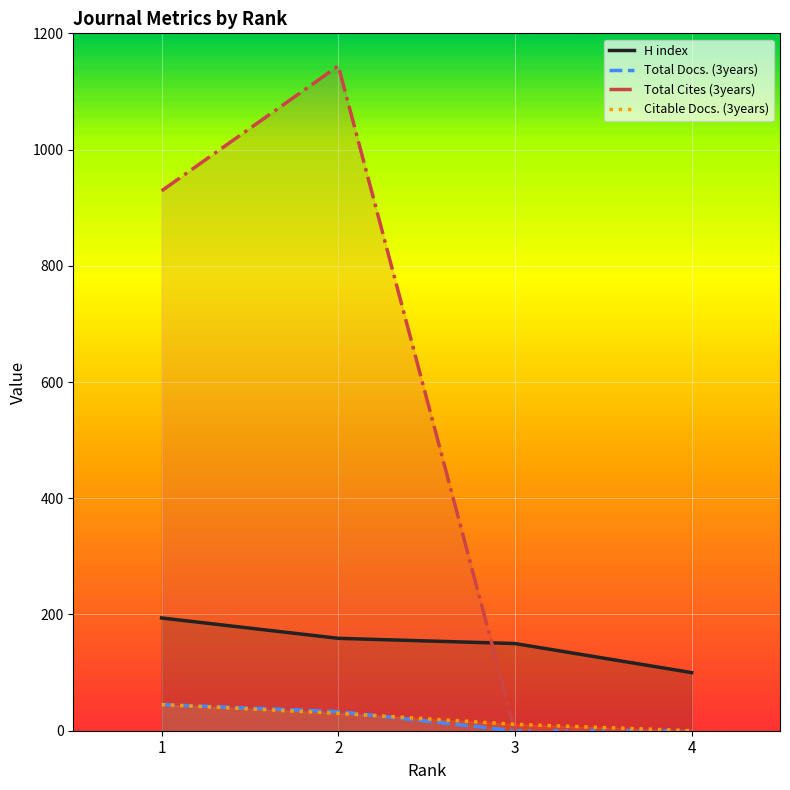

Does the chart display data point markers on the line(s)?

No